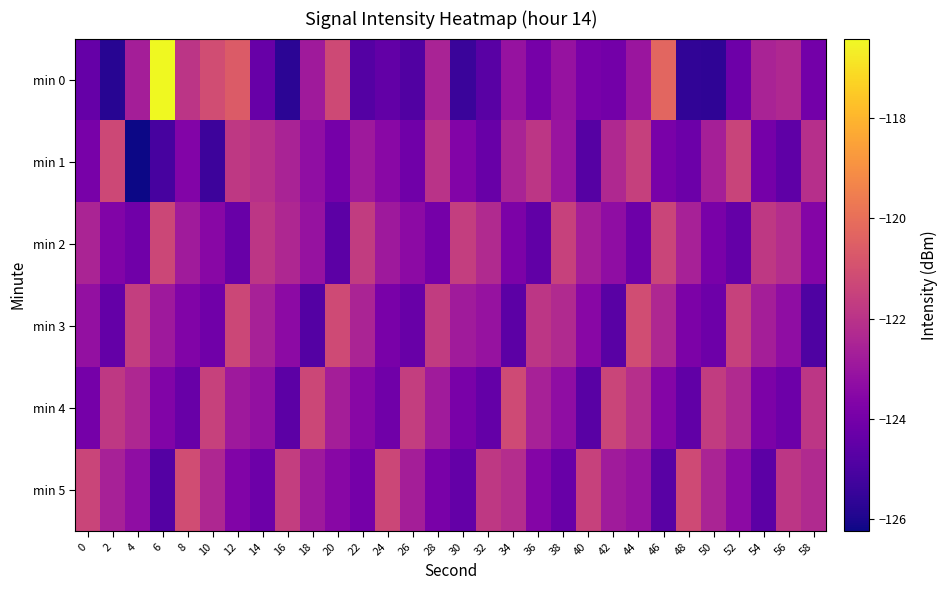

Rank the series at 32 from highest to lowest value.

min 5, min 2, min 3, min 1, min 4, min 0